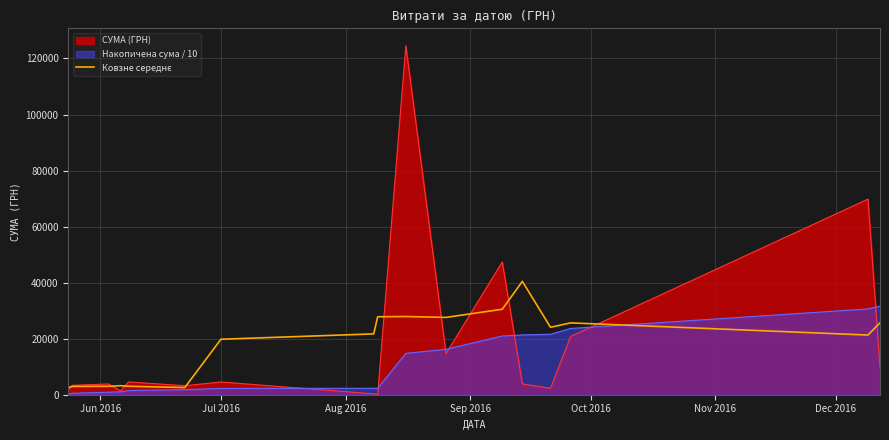

Which series has the largest range (max minus min)?

СУМА (ГРН)